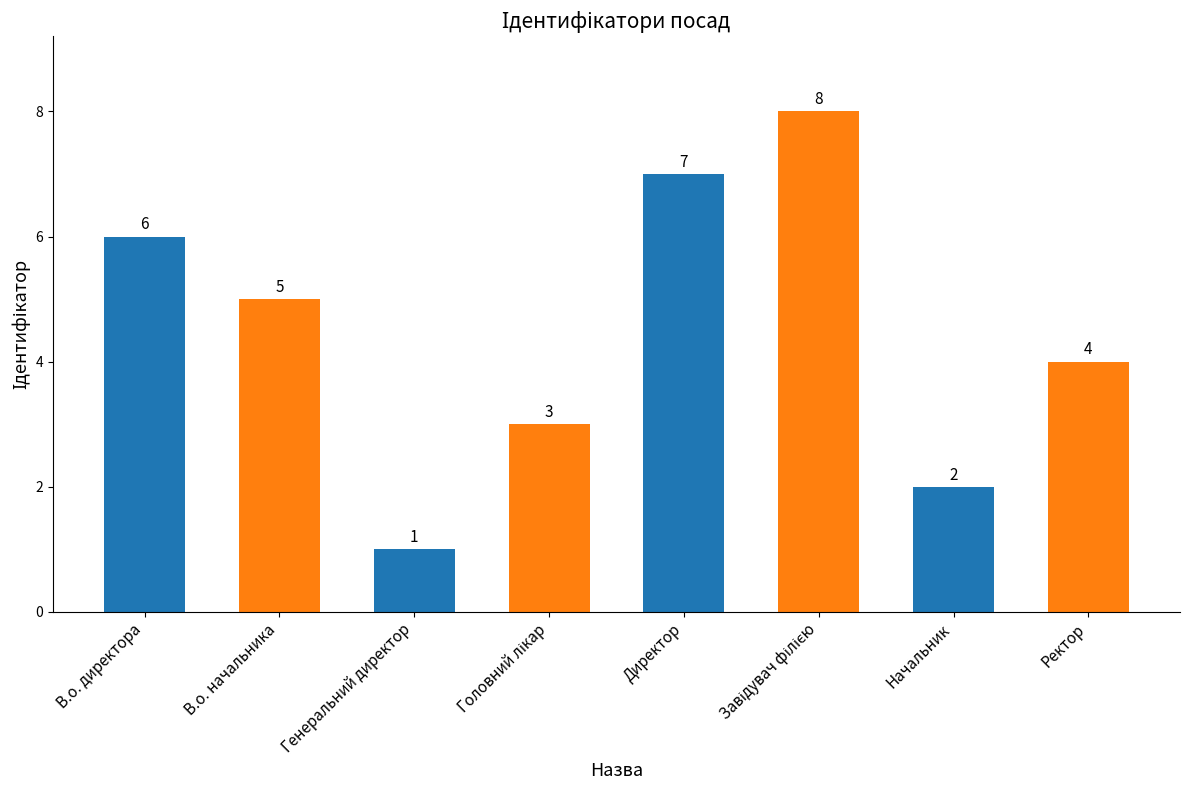

What is the greatest value displayed?

8